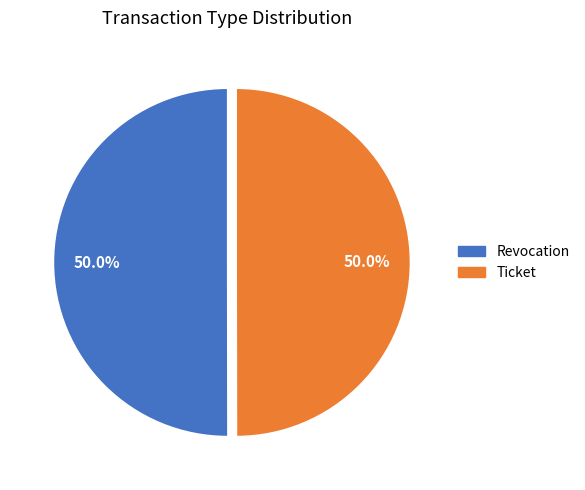

What is the total percentage of Ticket and Revocation?

100.0%